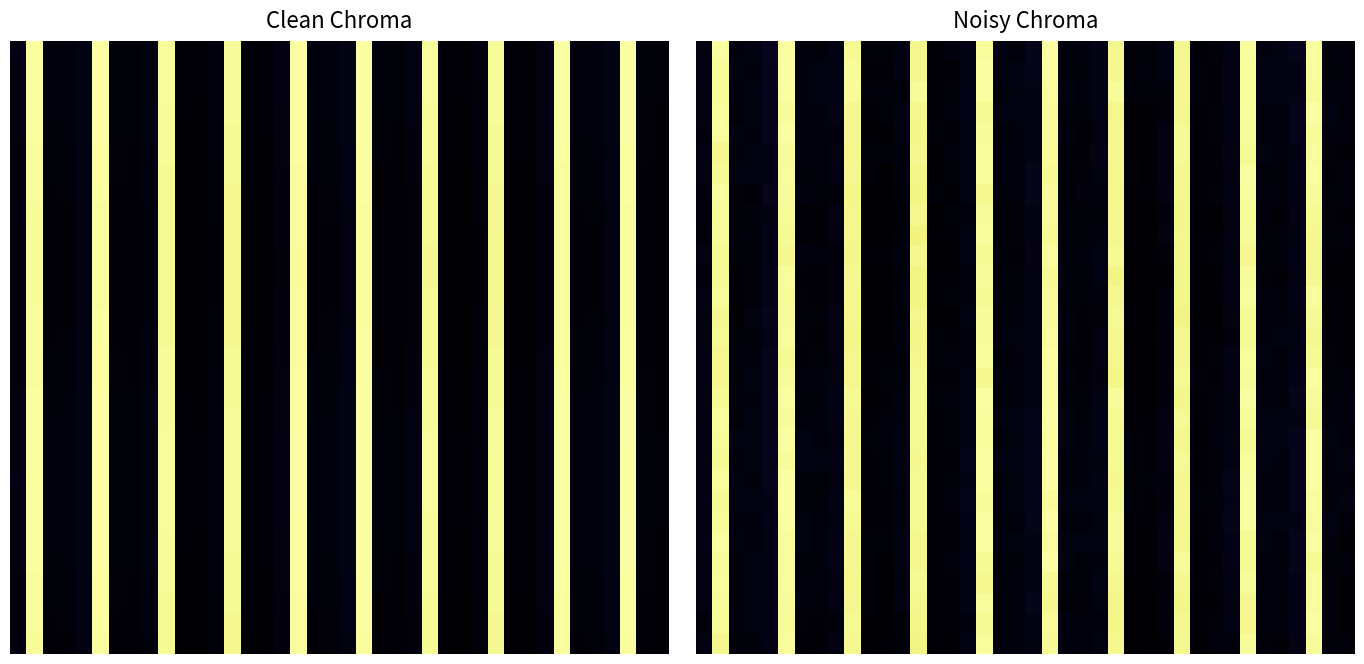

At how many categories does at least one series exceed 0?

40